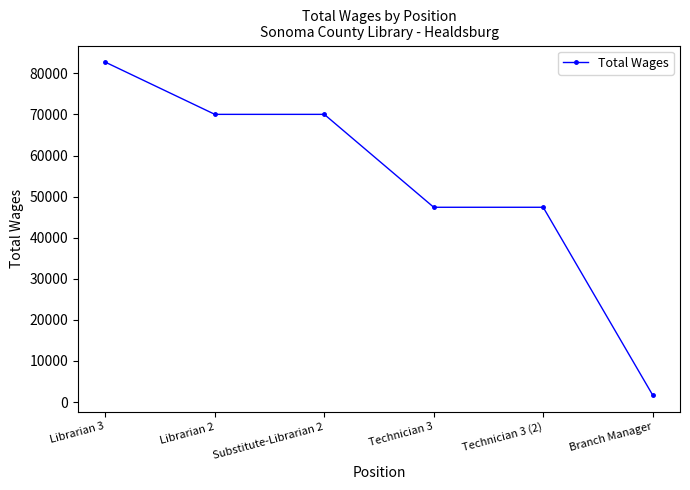

Read the value at Substitute-Librarian 2.

70034